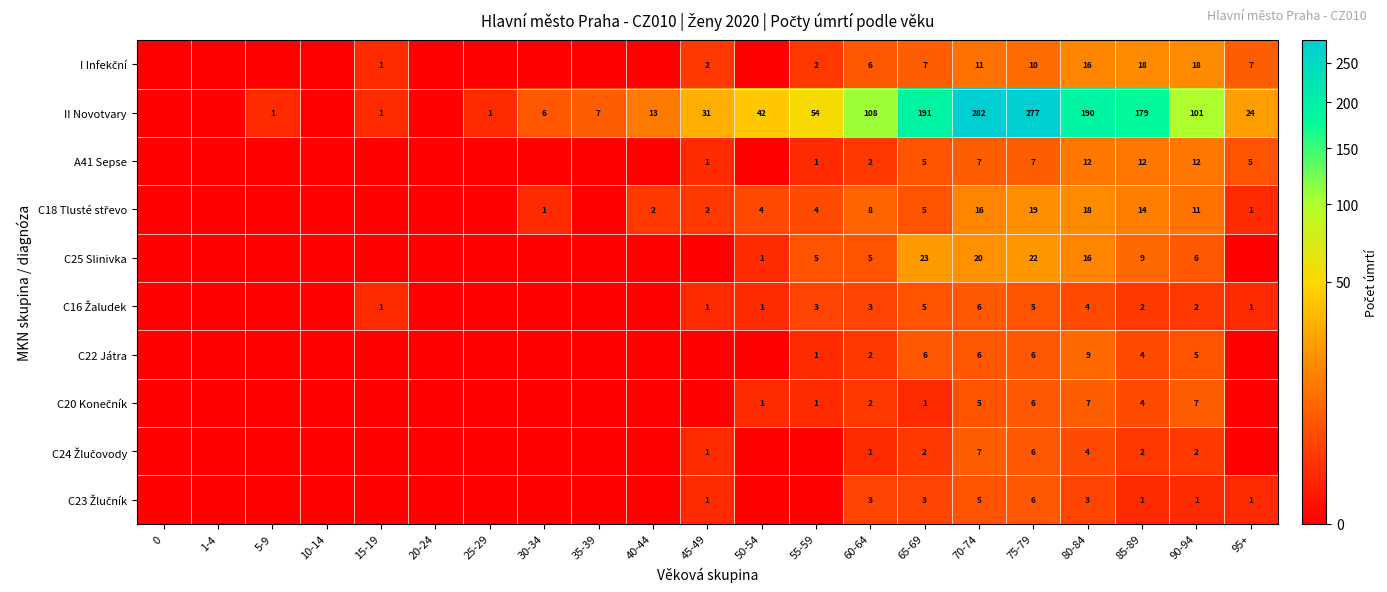

The value of C25 Slinivka at 50-54 is 0. True or false?

False